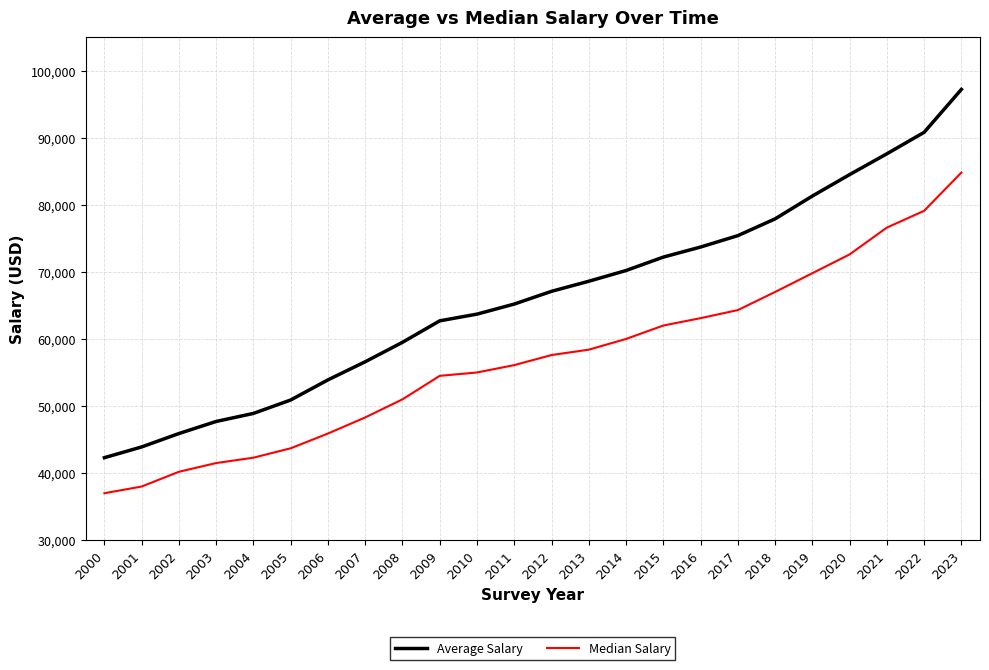

What is the maximum value shown in the chart?

97200